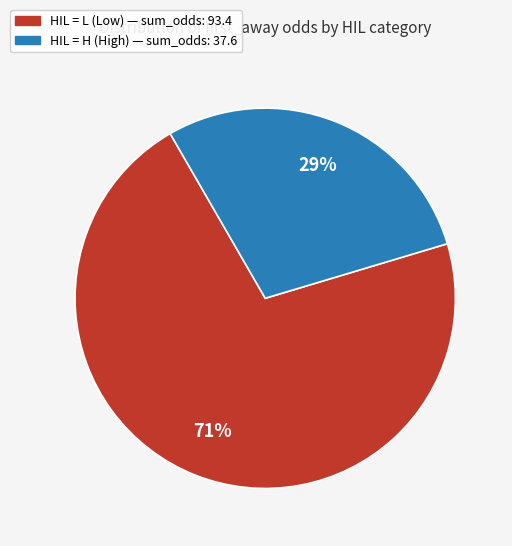

Is there any slice that represents more than half of the pie?

Yes